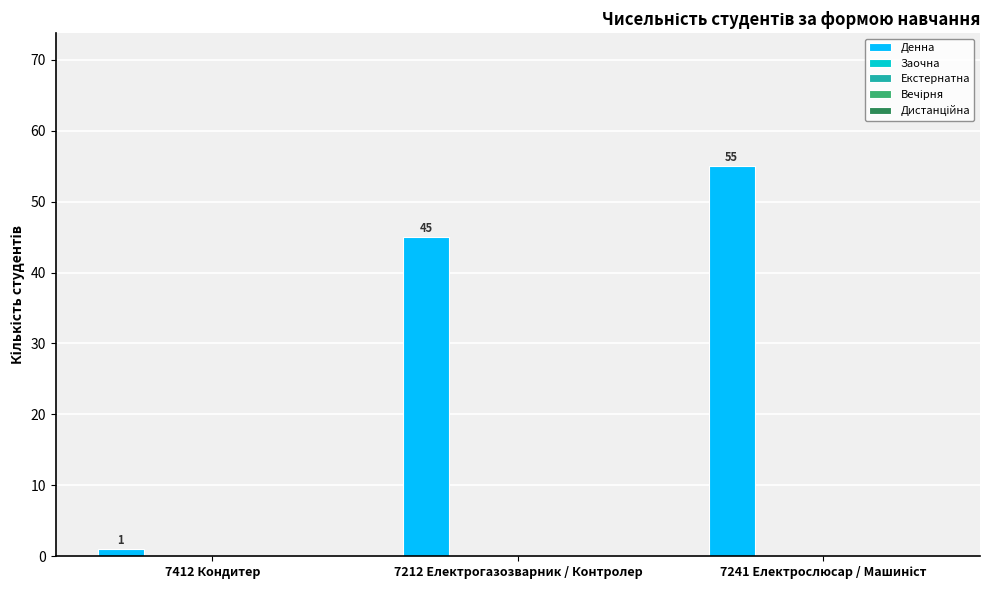

How many bars are there in total?

3